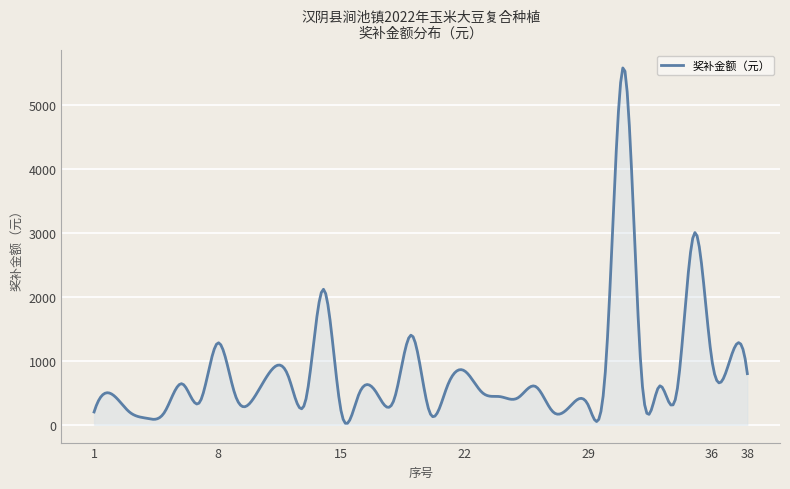

What is the maximum value shown in the chart?

5585.5